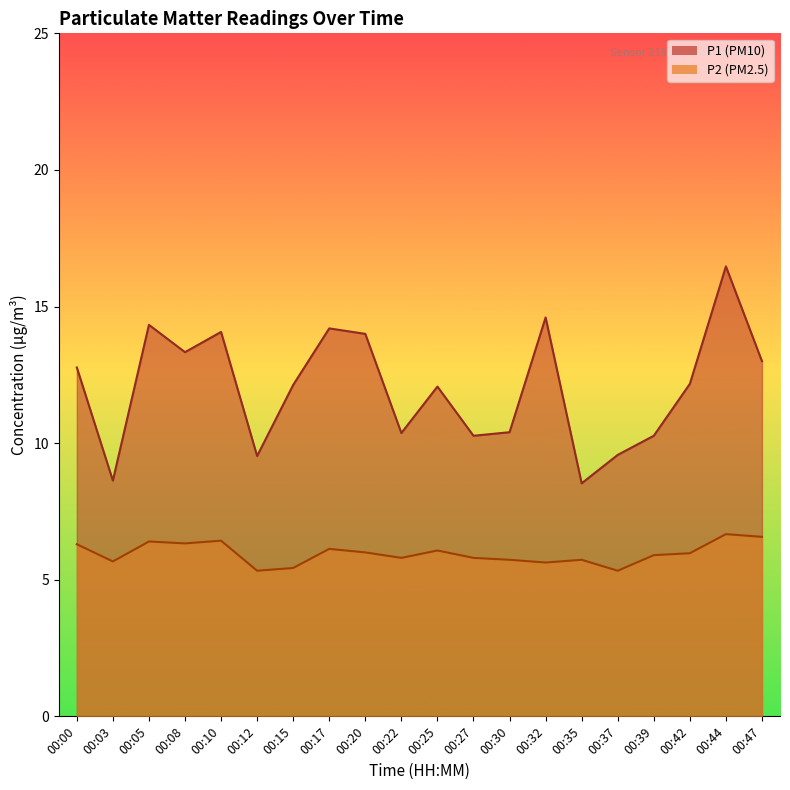

How many categories are shown in the chart?

20